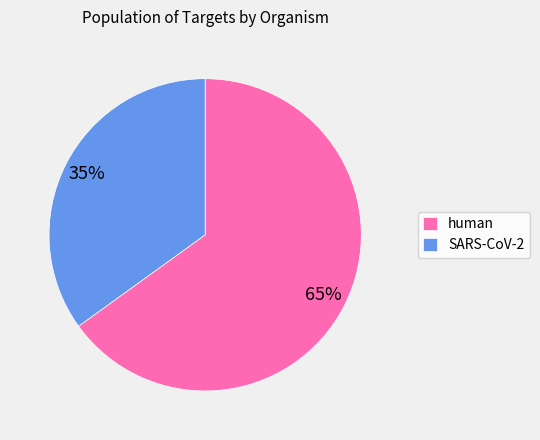

Is SARS-CoV-2 the majority of the pie?

No